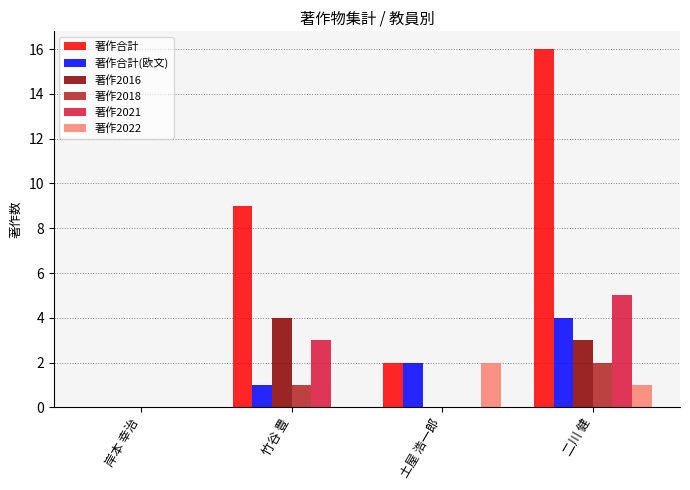

At which label is 著作2018 closest to 1?

竹谷 豊